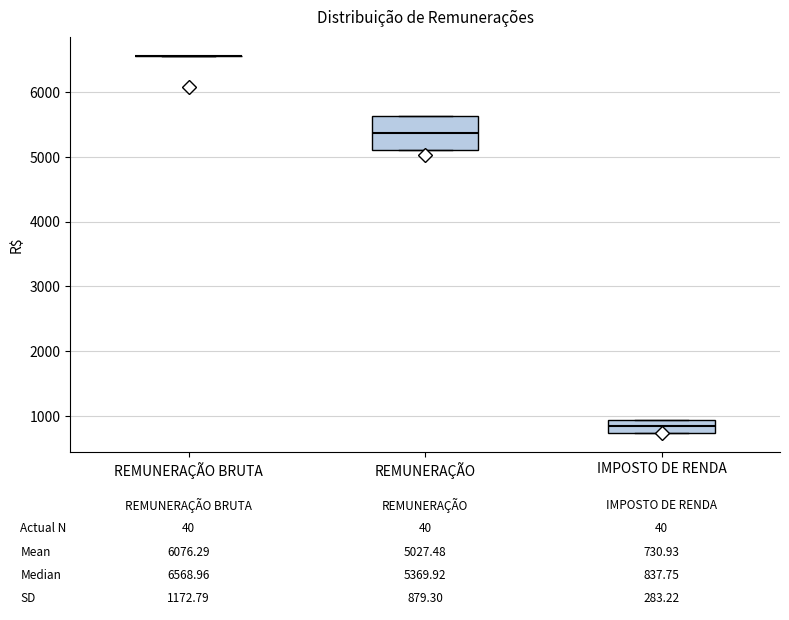

Which box is the tallest, from its lower edge to its upper edge?

REMUNERAÇÃO